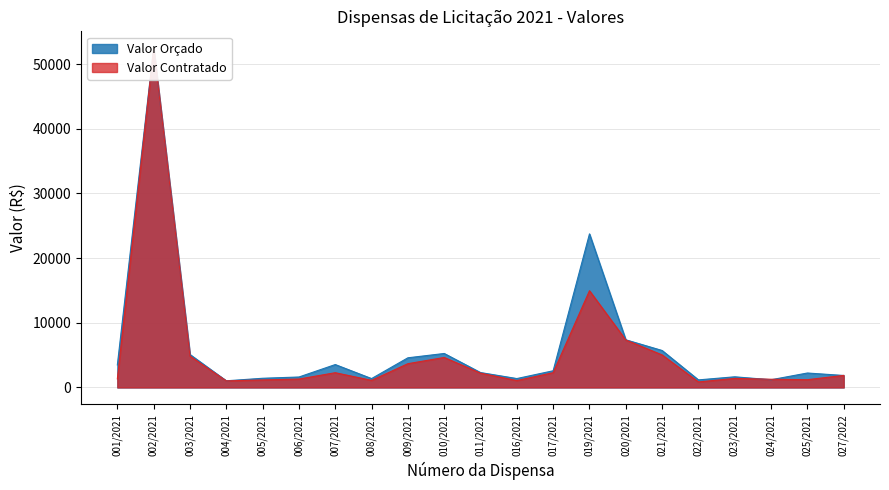

True or false: Valor Contratado has a value of 306.2 at 005/2021.

False